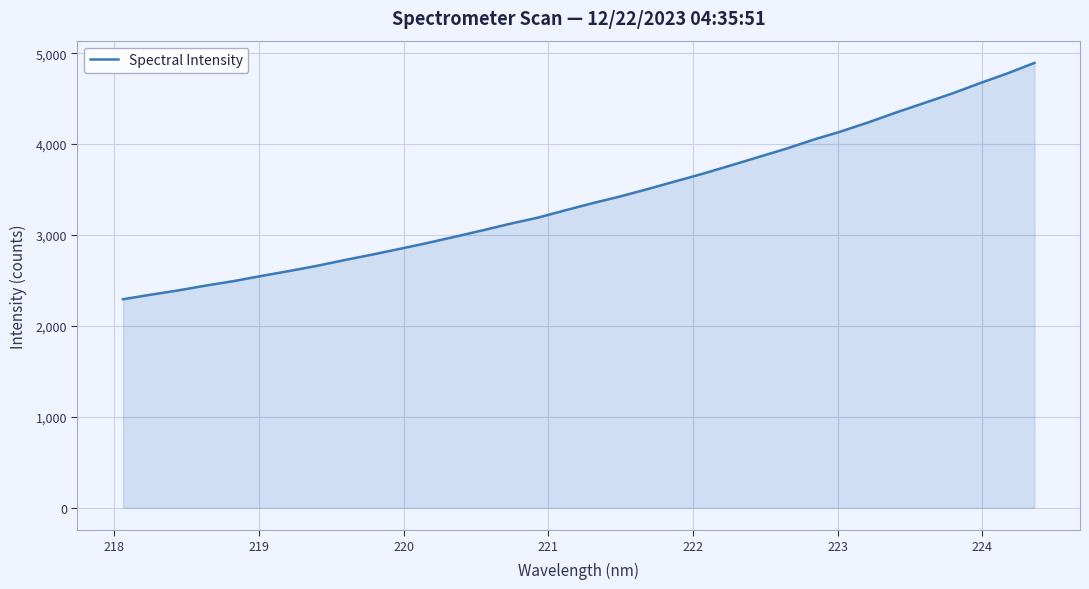

What is the minimum value shown in the chart?

2293.6